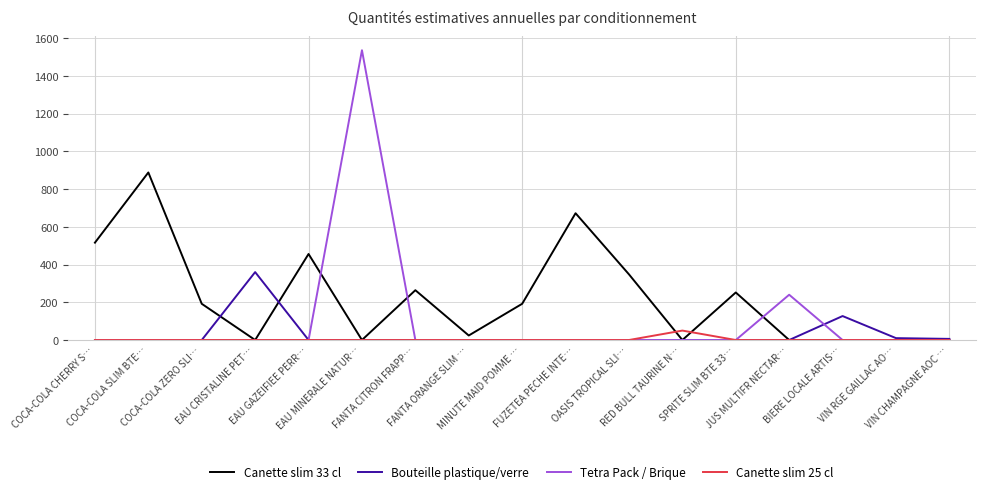

Rank the series by their maximum value, from lowest to highest.

Canette slim 25 cl, Bouteille plastique/verre, Canette slim 33 cl, Tetra Pack / Brique